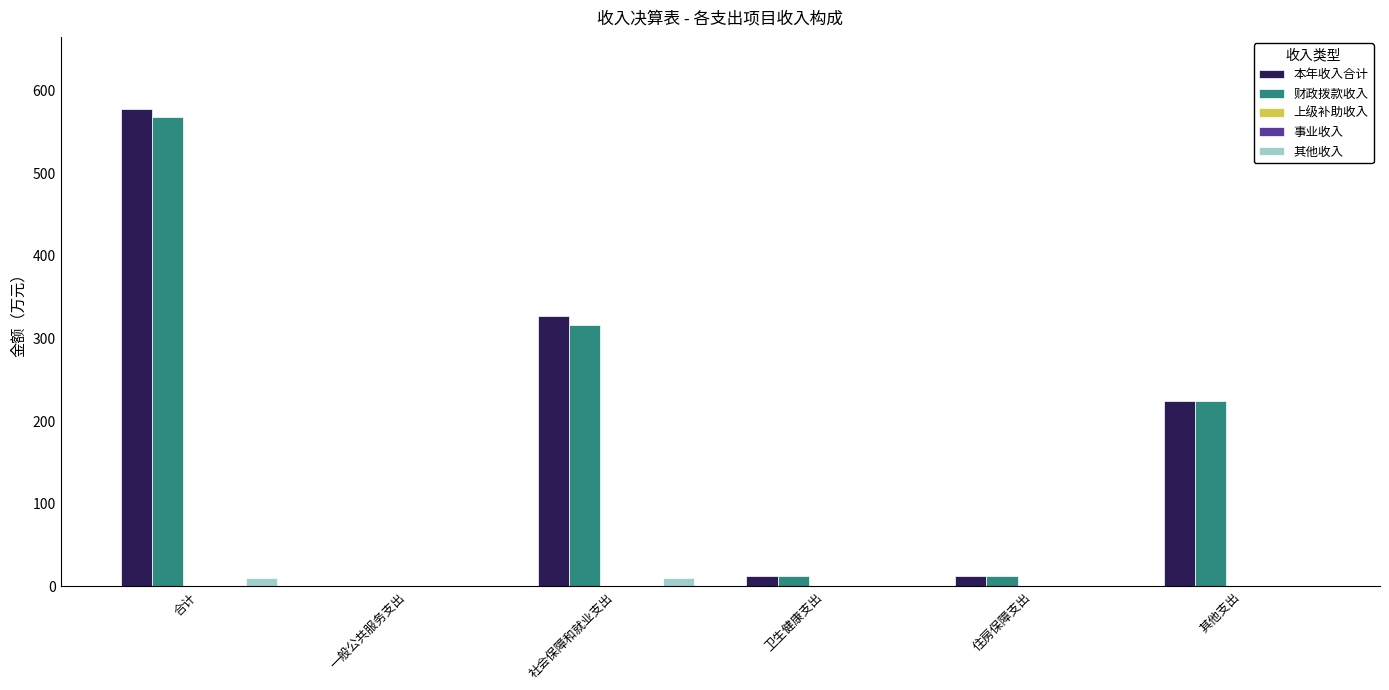

Reading right to left, extract all data points from this chart.

本年收入合计: 224.7	13.0	12.8	326.7	1.0	578.2
财政拨款收入: 224.6	13.0	12.8	316.7	1.0	568.1
上级补助收入: 0.0	0.0	0.0	0.0	0.0	0.0
事业收入: 0.0	0.0	0.0	0.0	0.0	0.0
其他收入: 0.1	0.0	0.0	10.0	0.0	10.1